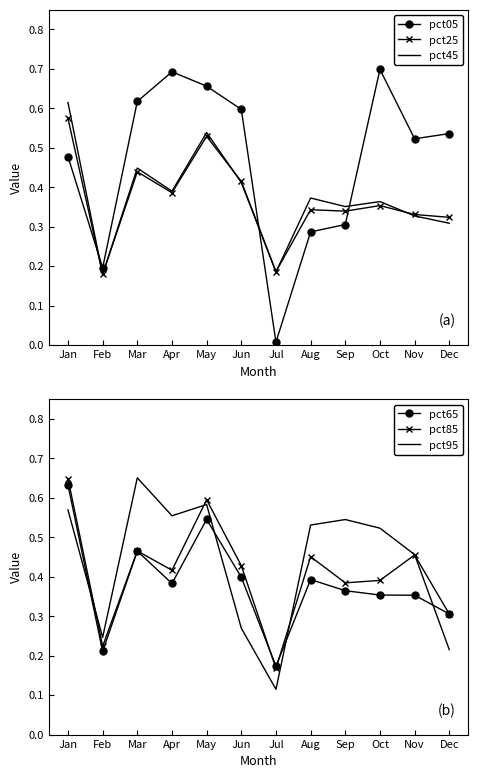

What is the difference between the maximum and second lowest values in the pct25 series?

0.4